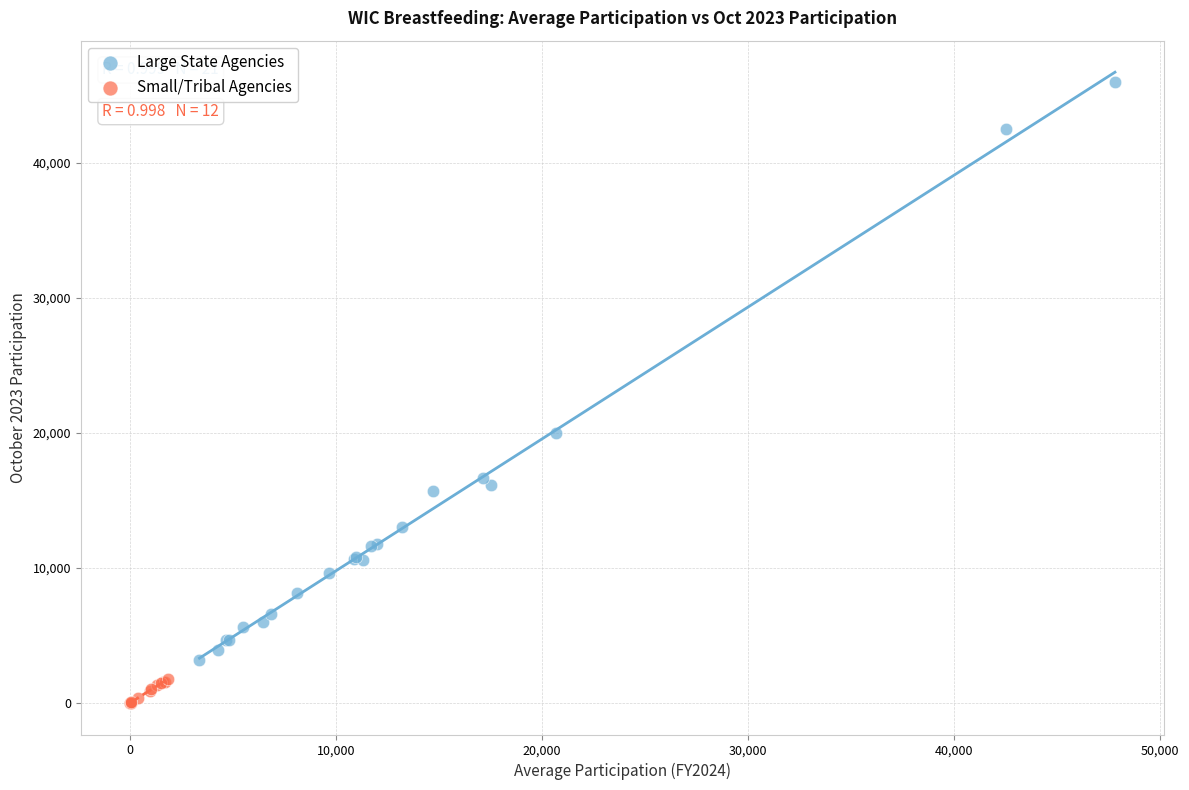

Which series contains the lowest Y value?

Small/Tribal Agencies